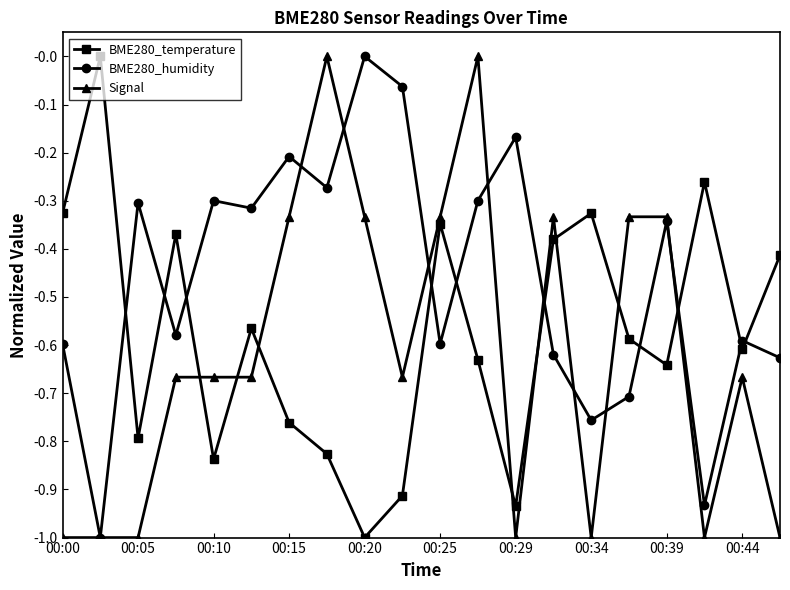

How many data points in BME280_temperature are less than 0?

19